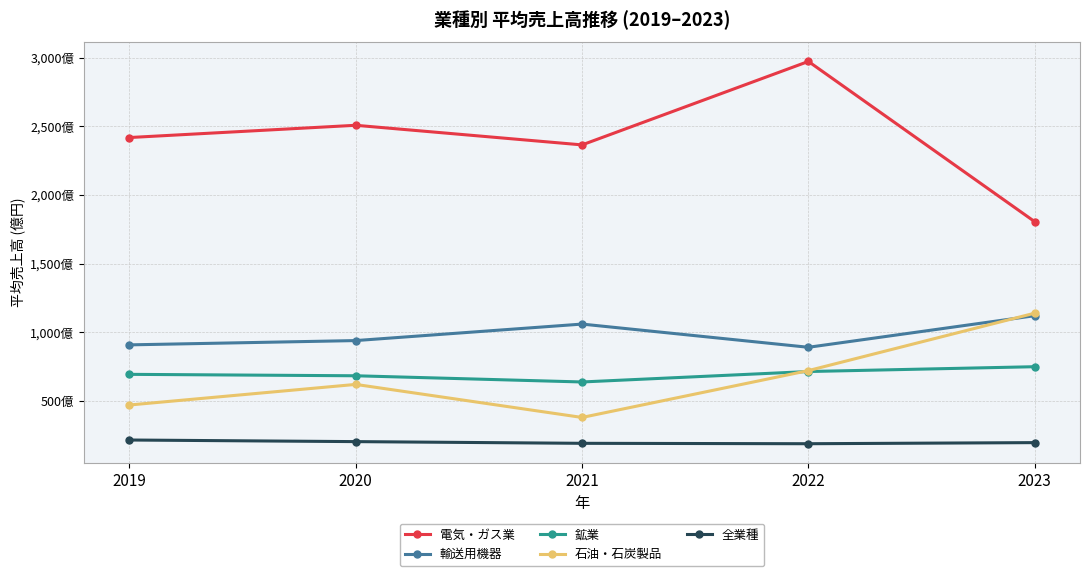

Which has a higher value, 2021 or 2019?

2019